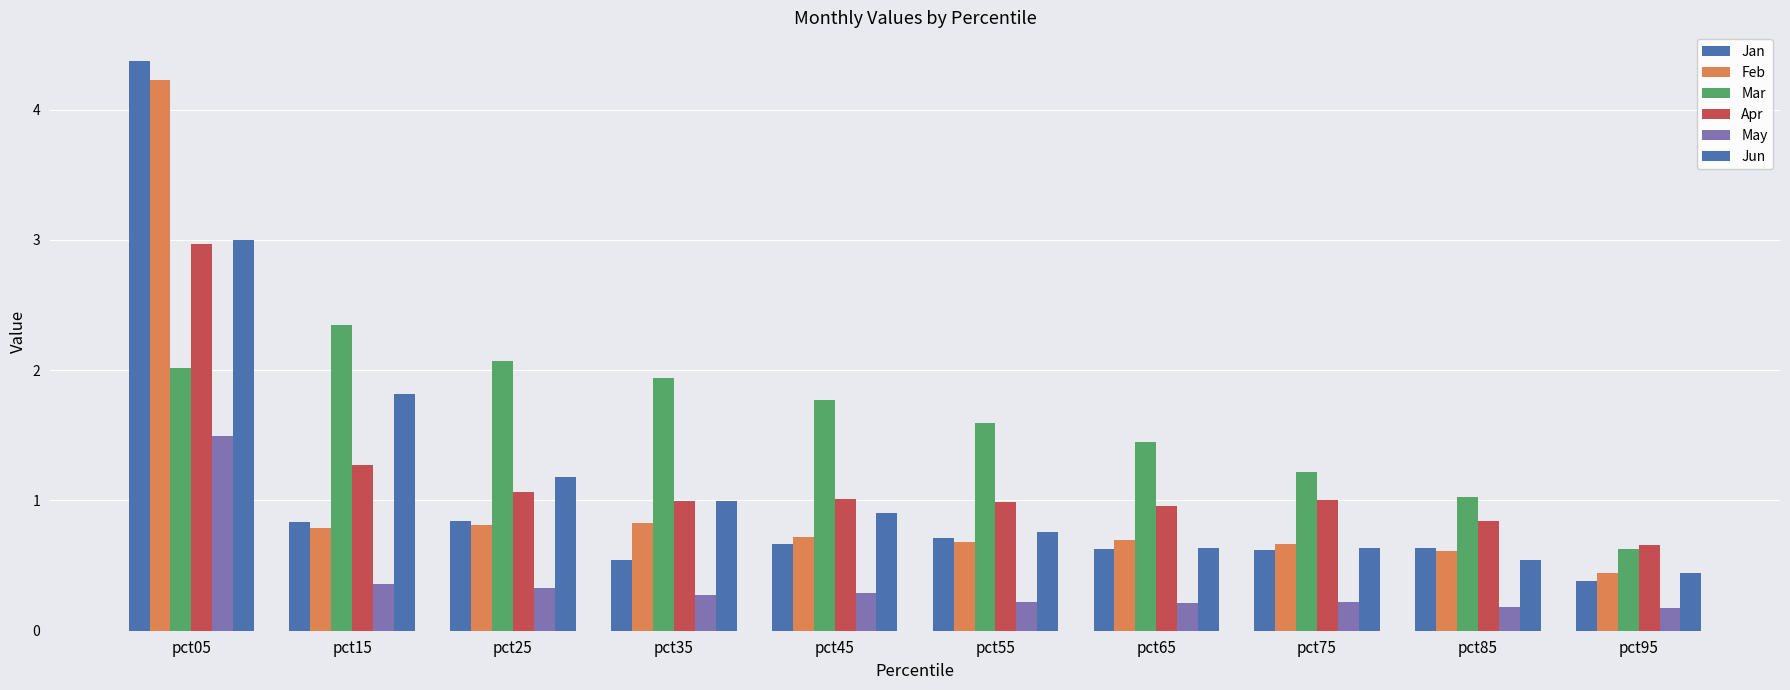

How many series are shown in this chart?

6